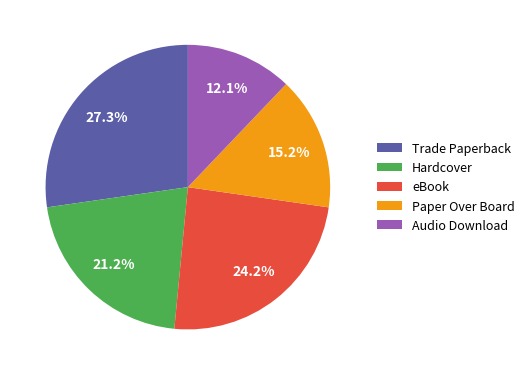

To the nearest percent, what is the average slice percentage?

20%